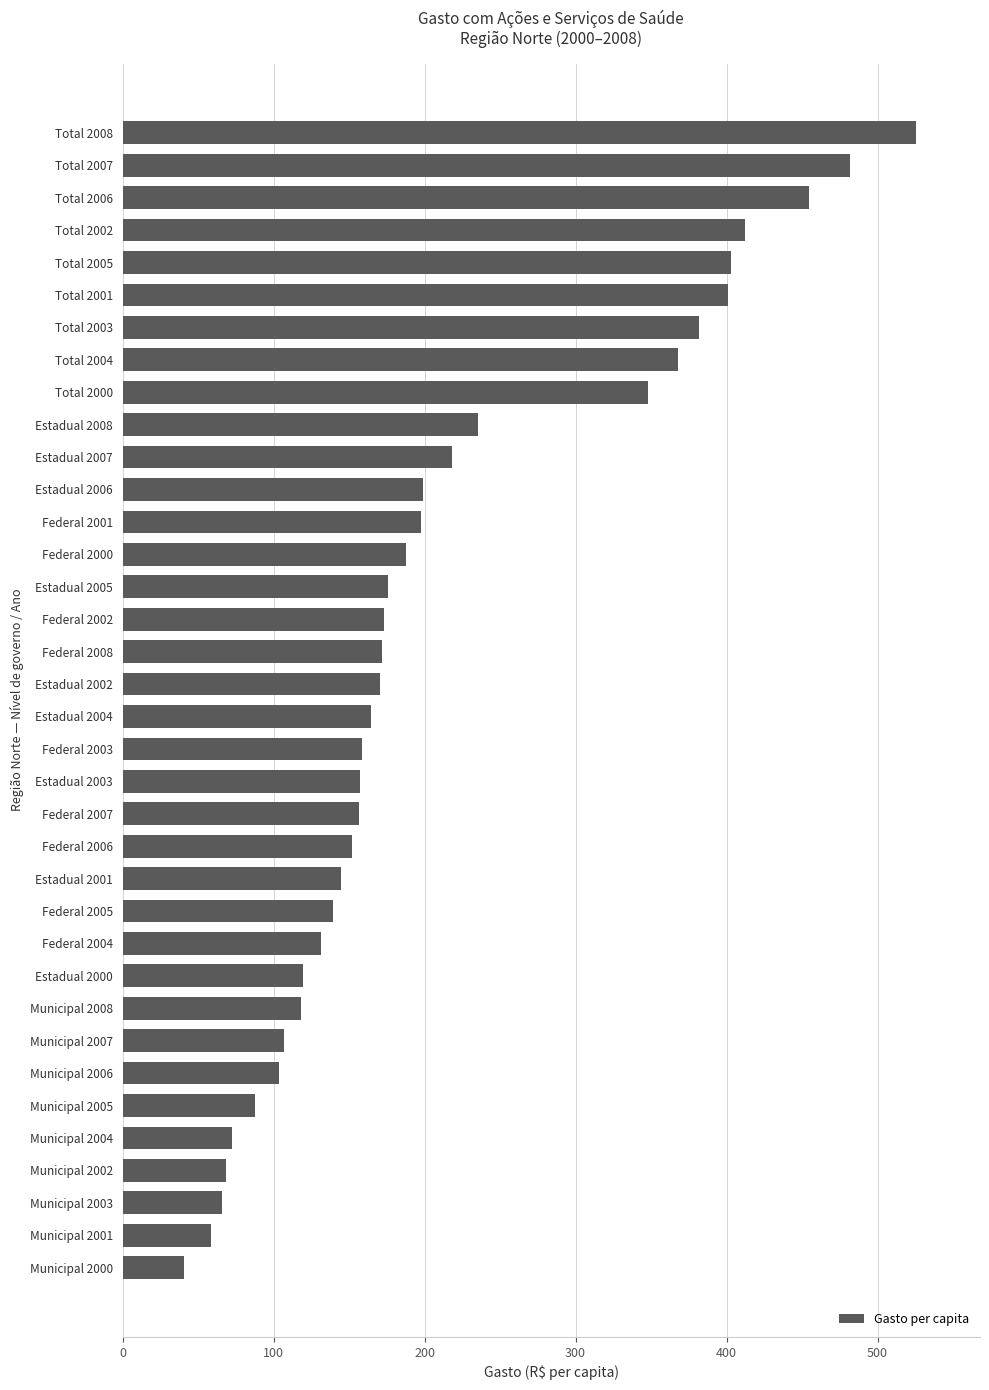

Between Total 2007 and Municipal 2004, which is larger?

Total 2007